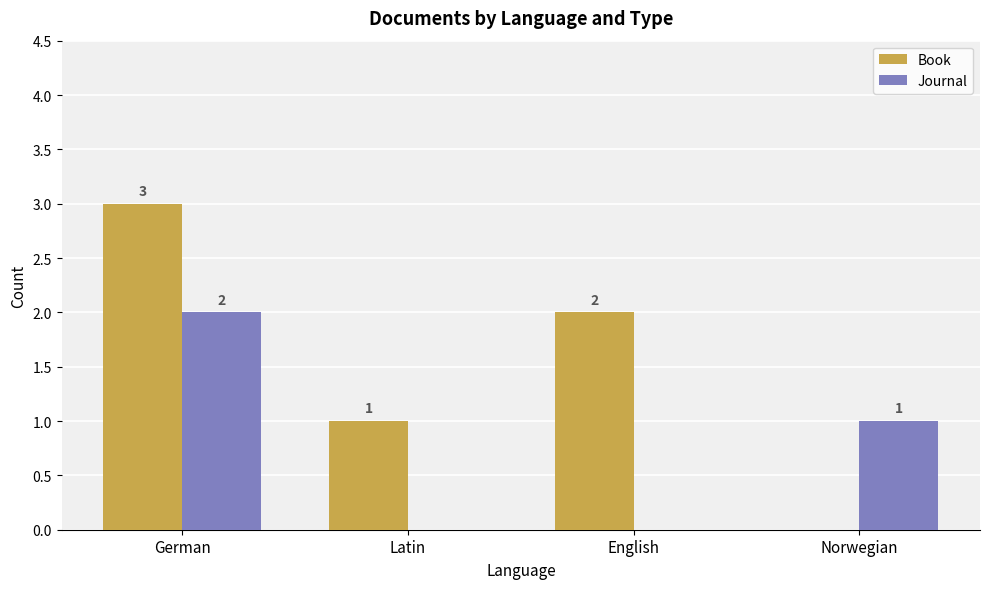

Between Latin and English, which series saw the biggest shift?

Book